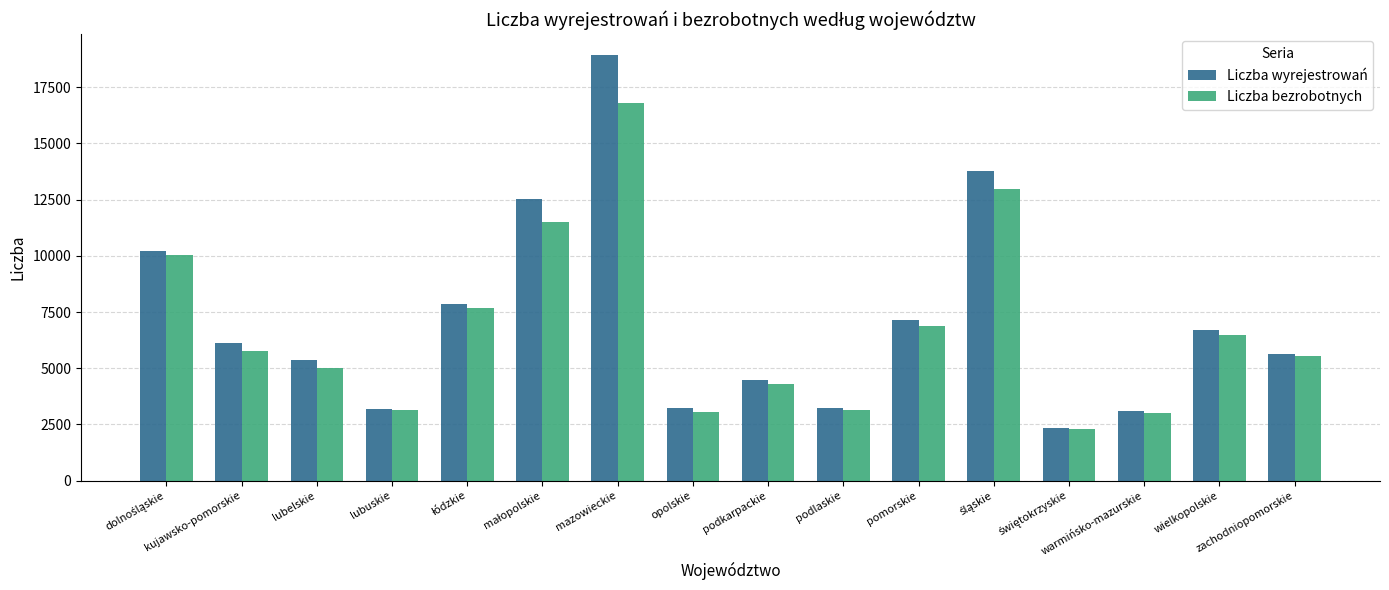

Rank the series by their maximum value, from highest to lowest.

Liczba wyrejestrowań, Liczba bezrobotnych